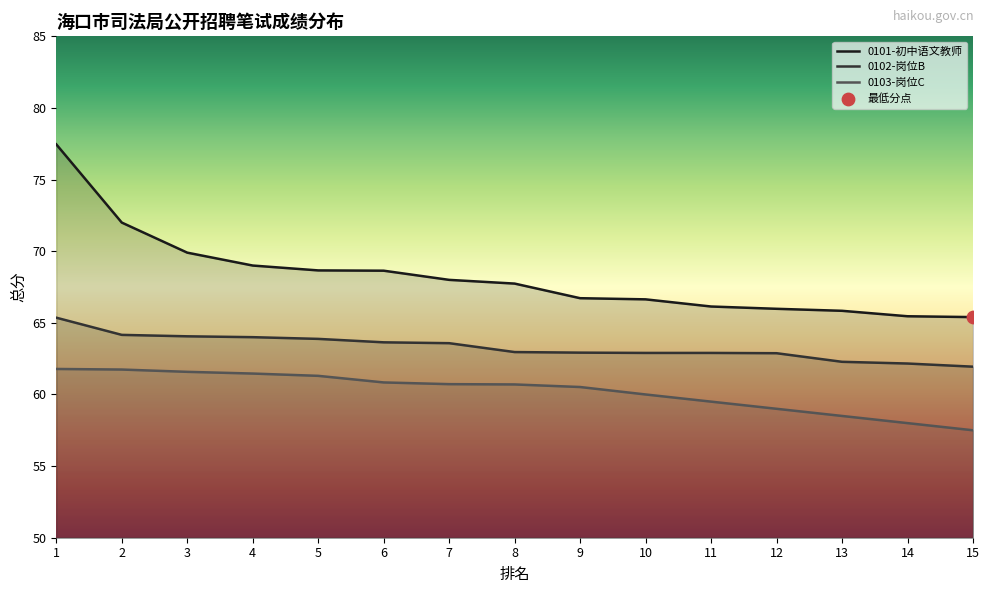

Which series contains the highest Y value?

0101-初中语文教师